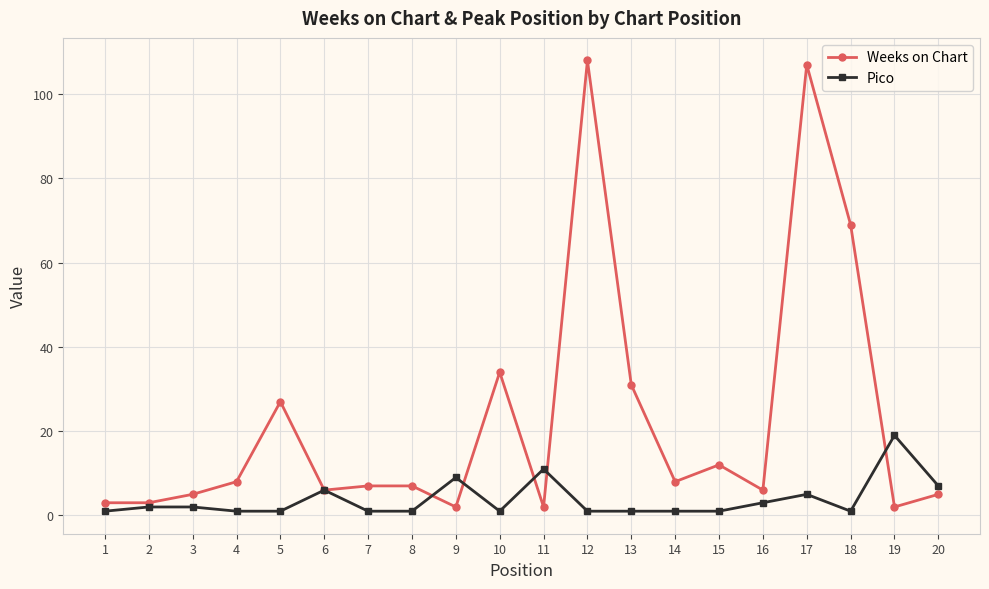

True or false: Pico has more than 1 interior local peaks.

True